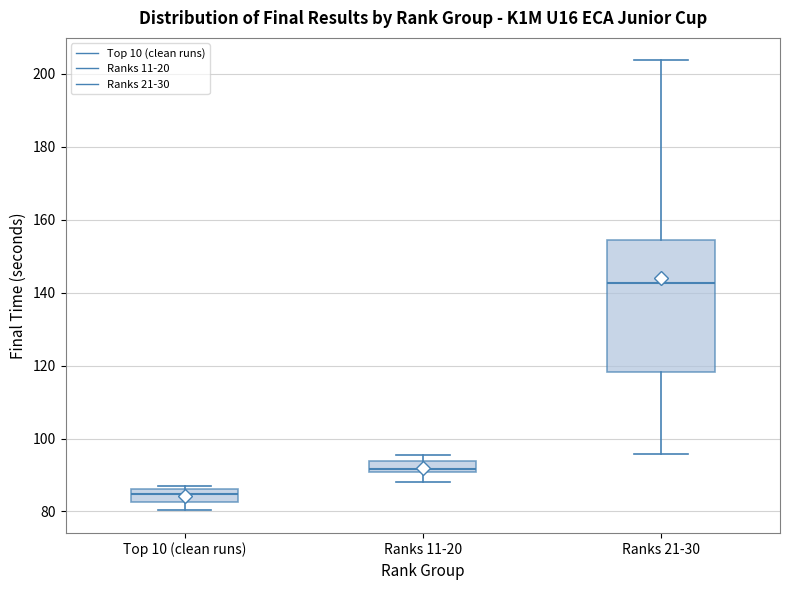

Where is the lower edge of the box for Top 10 (clean runs) on the y-axis? The values are not printed on the chart, so give them approximately, as read against the axis.

82